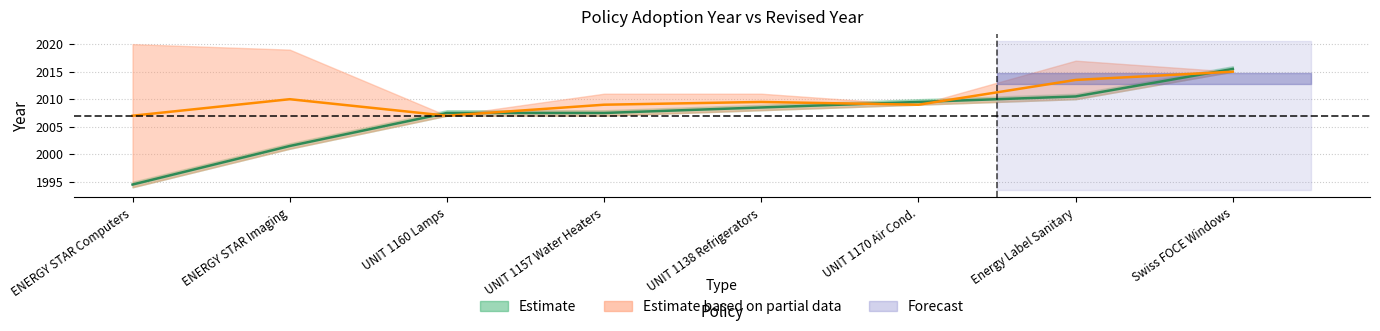

What is the ratio of the value at UNIT 1157 Water Heaters to the value at Swiss FOCE Windows?

1.0